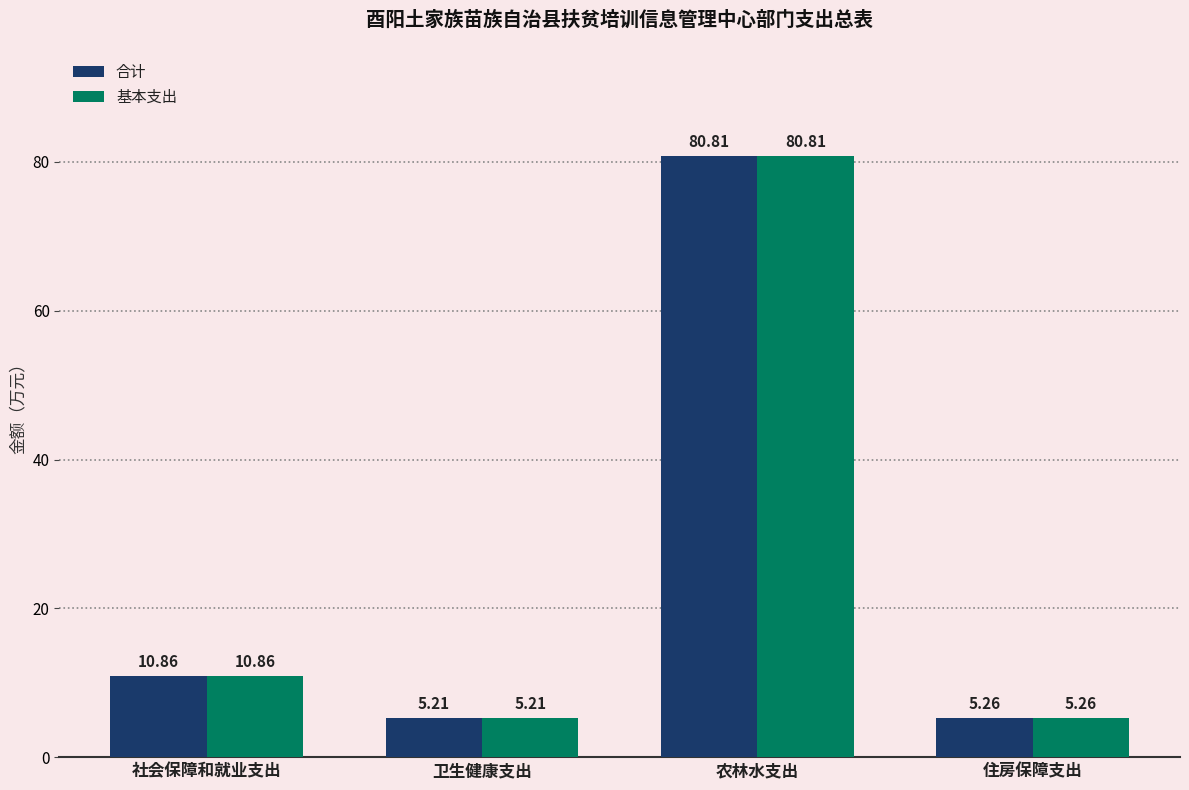

At which label does 基本支出 reach its peak?

农林水支出